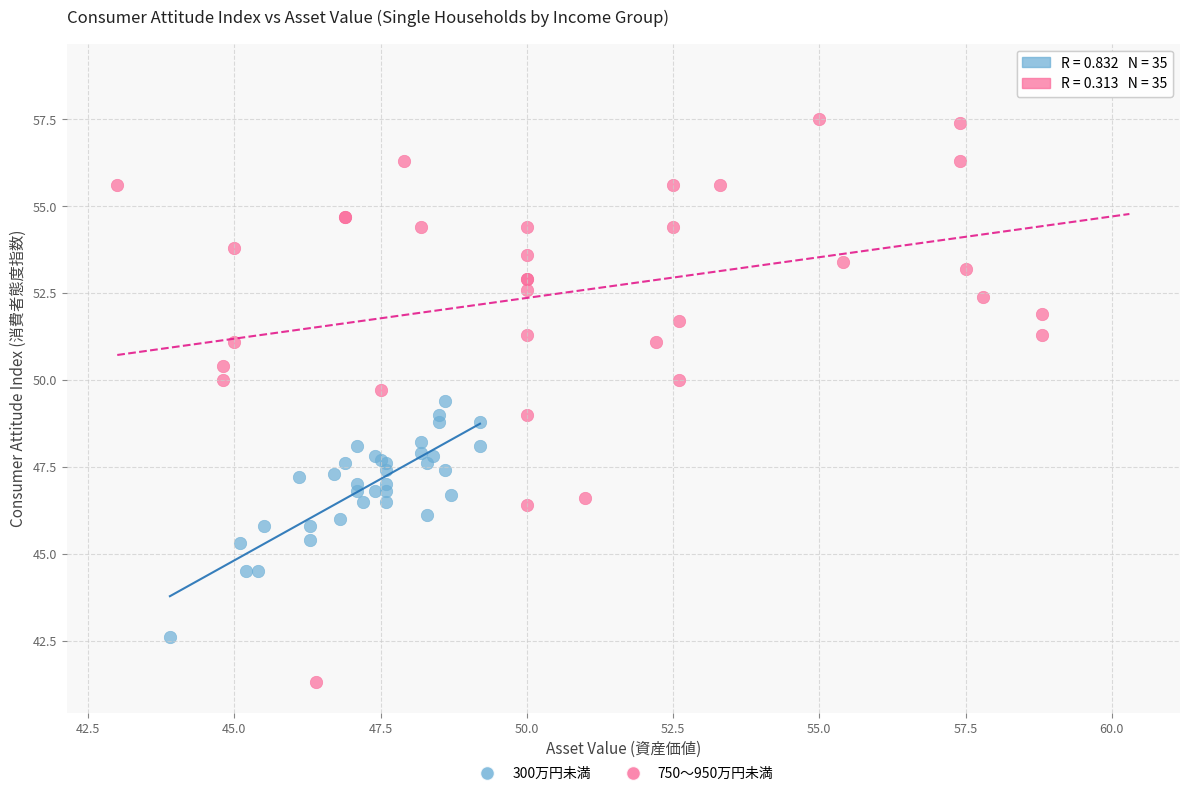

Which series contains the highest Y value?

750～950万円未満